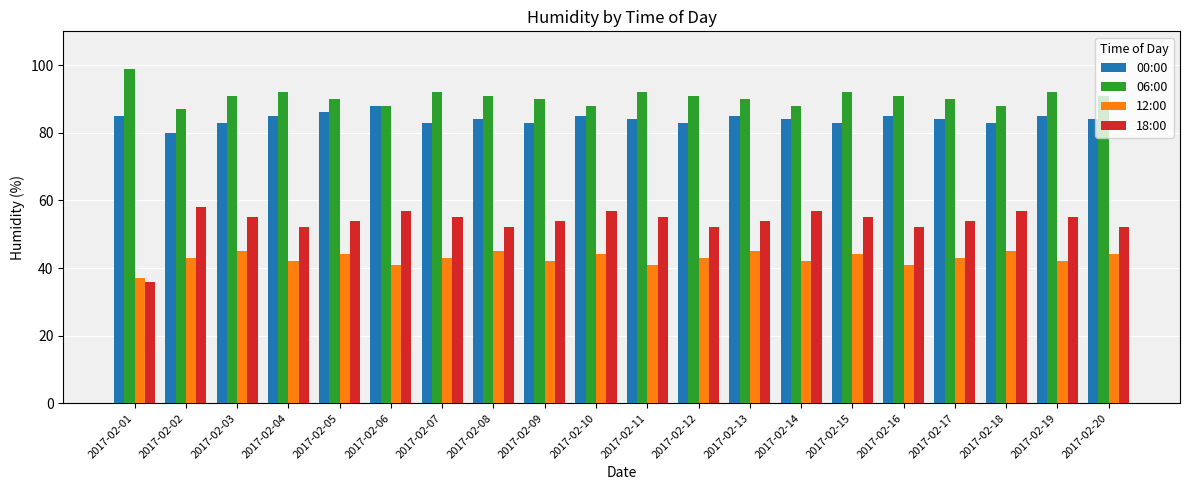

Read the 18:00 value at 2017-02-01.

36